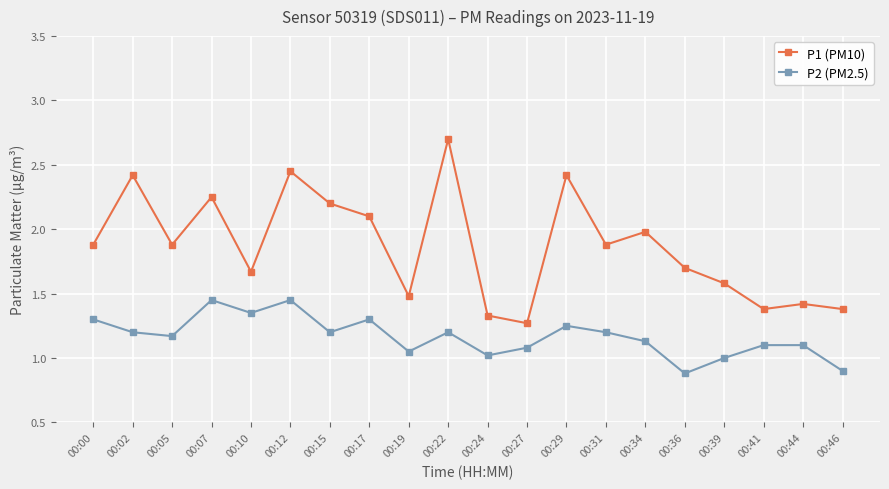

What are all the series names shown in the legend?

P1 (PM10), P2 (PM2.5)